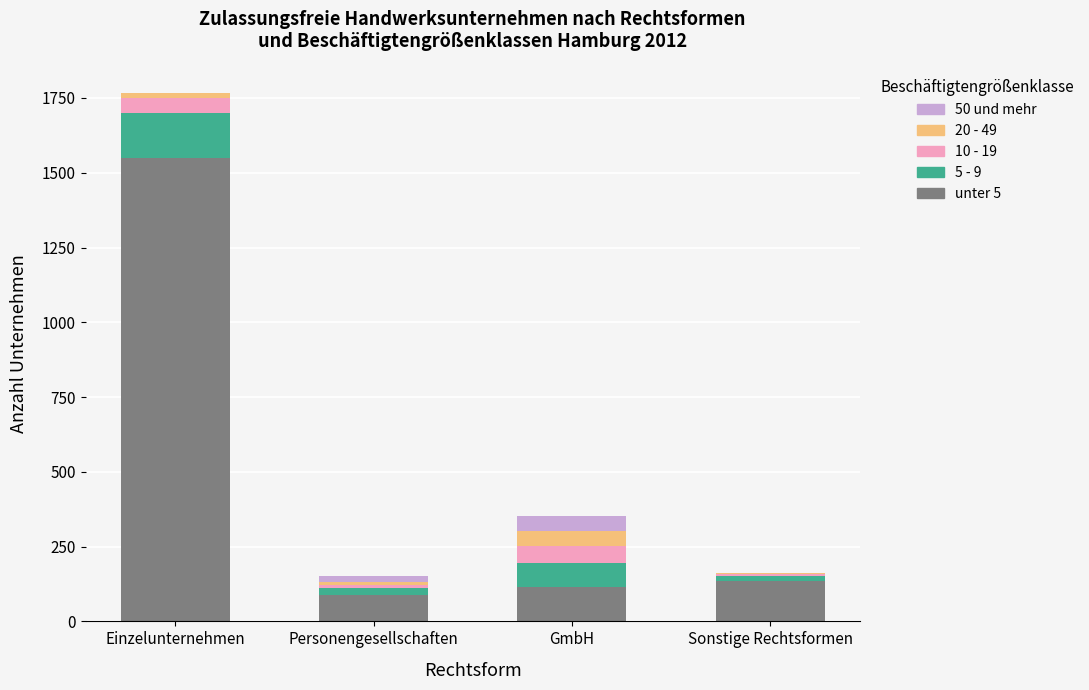

What is the total value across all series at Einzelunternehmen?

1767